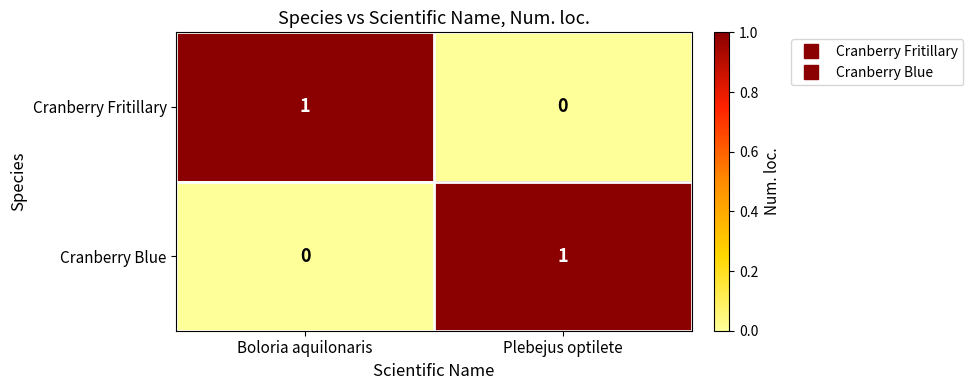

Is the value of Cranberry Blue at Boloria aquilonaris greater than the value of Cranberry Fritillary at Boloria aquilonaris?

No